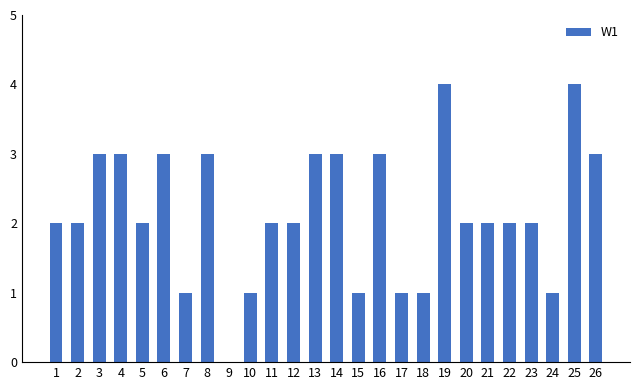

What is the greatest value displayed?

4